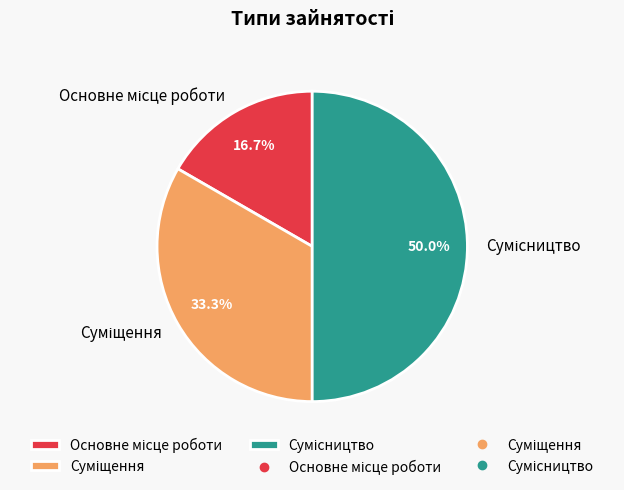

How many slices are in this pie chart?

3